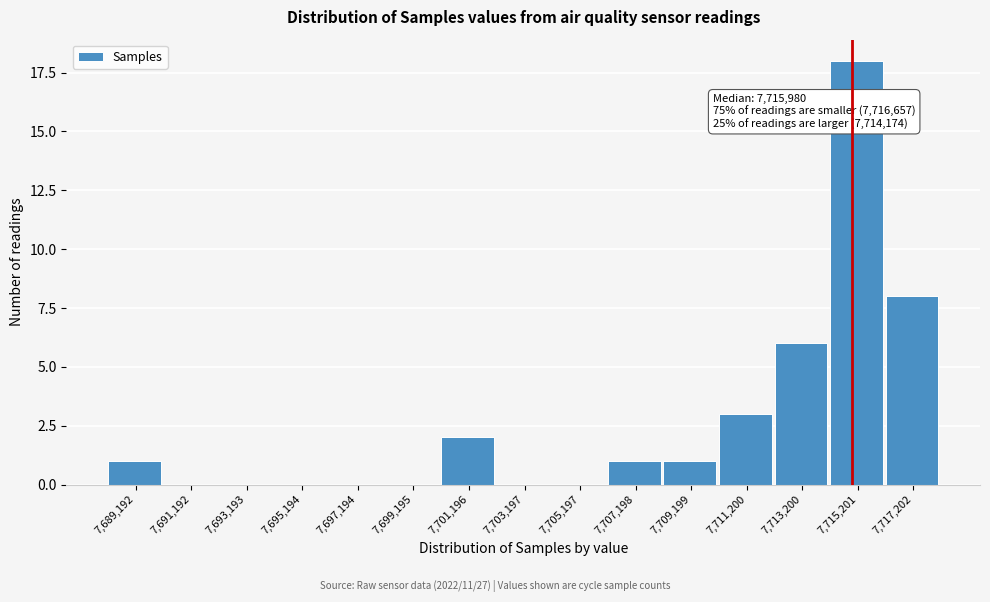

Reading left to right, extract all data points from this chart.

7,689,192=1	7,691,192=0	7,693,193=0	7,695,194=0	7,697,194=0	7,699,195=0	7,701,196=2	7,703,197=0	7,705,197=0	7,707,198=1	7,709,199=1	7,711,200=3	7,713,200=6	7,715,201=18	7,717,202=8